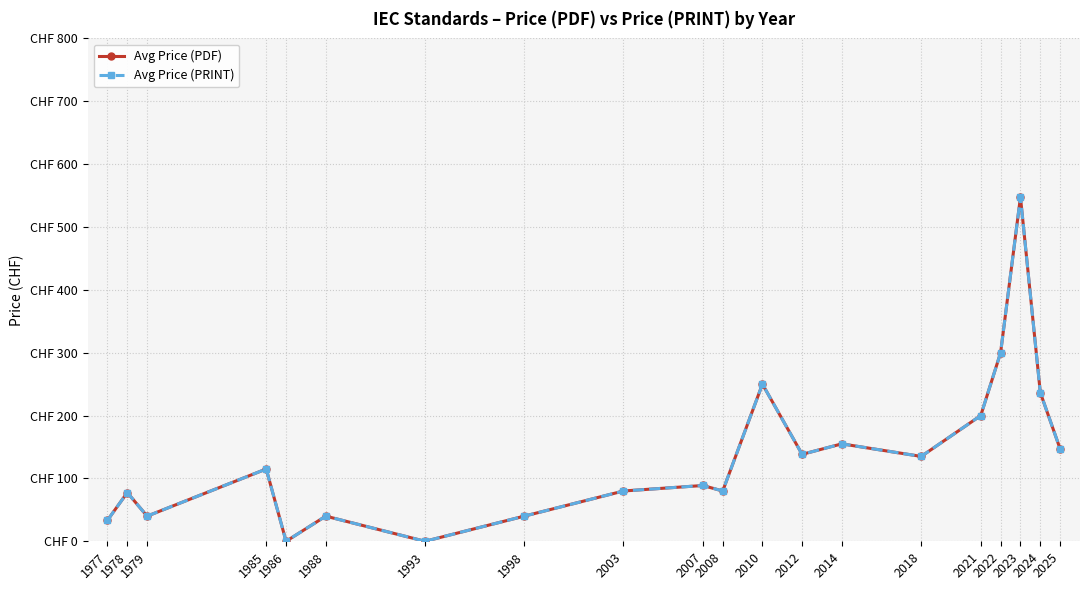

True or false: Avg Price (PDF) and Avg Price (PRINT) cross at least once.

False